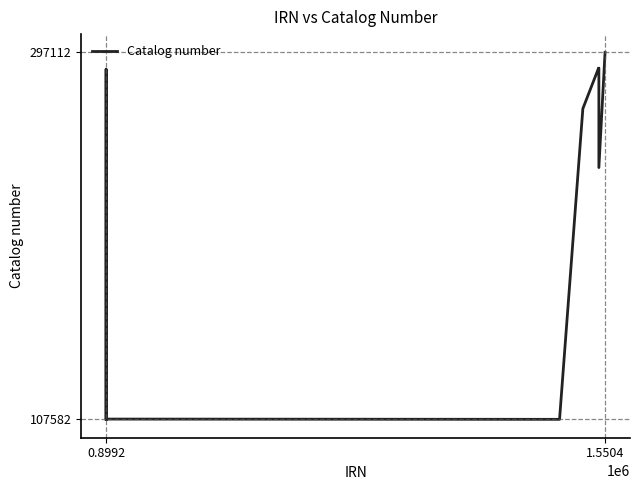

How many distinct data groups are displayed?

1